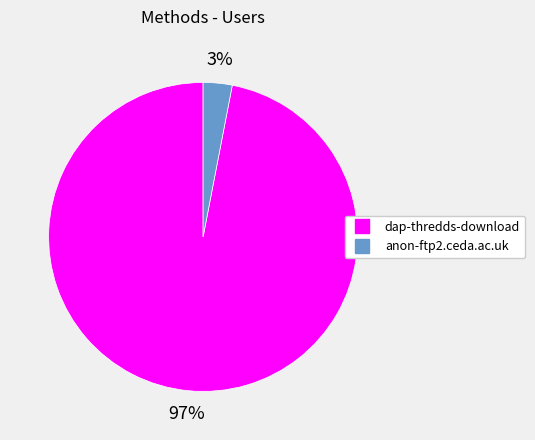

Which slice is the largest?

dap-thredds-download